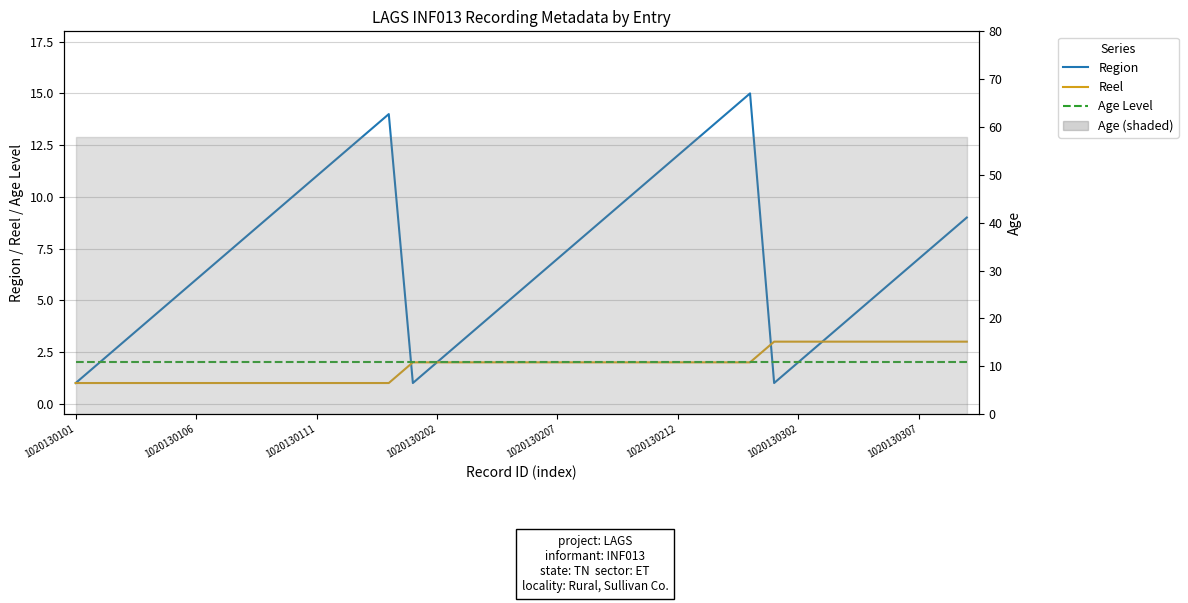

List the labels in order of Reel value, largest first.

29, 30, 31, 32, 33, 34, 35, 36, 37, 14, 15, 16, 17, 18, 19, 20, 21, 22, 23, 24, 25, 26, 27, 28, 1020130101, 1020130106, 1020130111, 1020130202, 1020130207, 1020130212, 1020130302, 1020130307, 8, 9, 10, 11, 12, 13